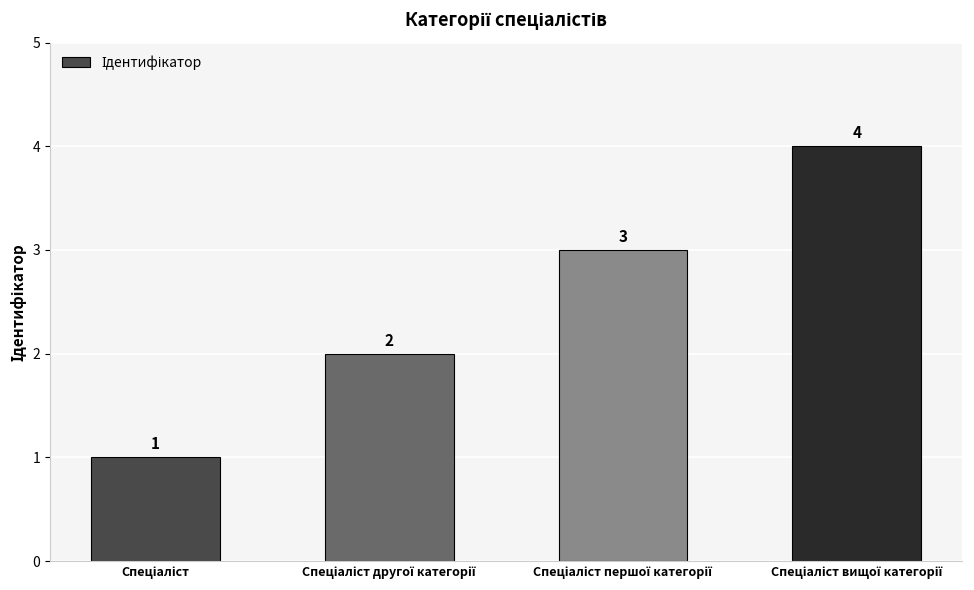

What is the value of the 4th bar from the left?

4